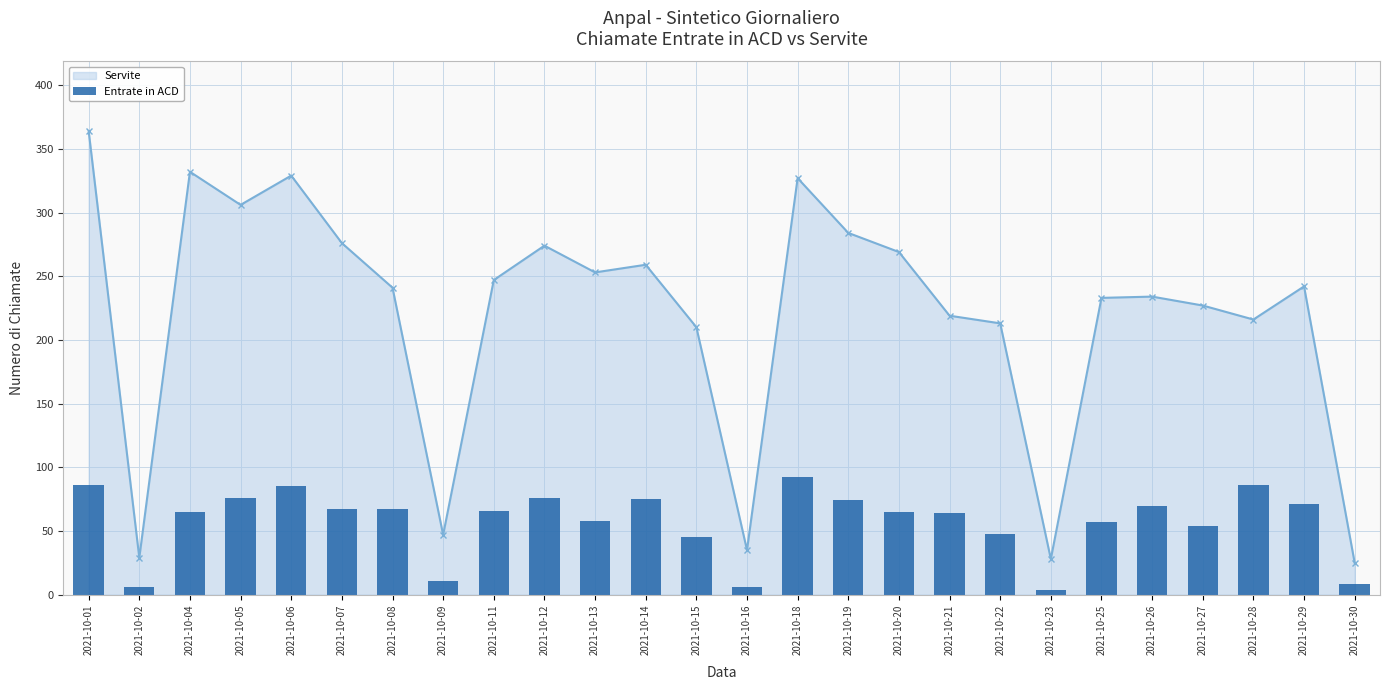

Is it true that the value at 2021-10-30 is 11?

False